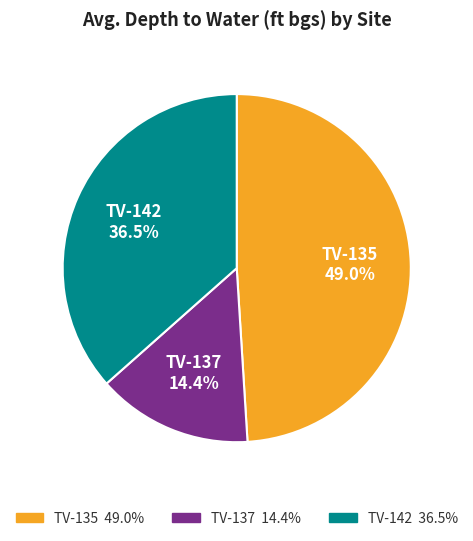

Do TV-137 and TV-142 together represent more than half of the pie?

Yes